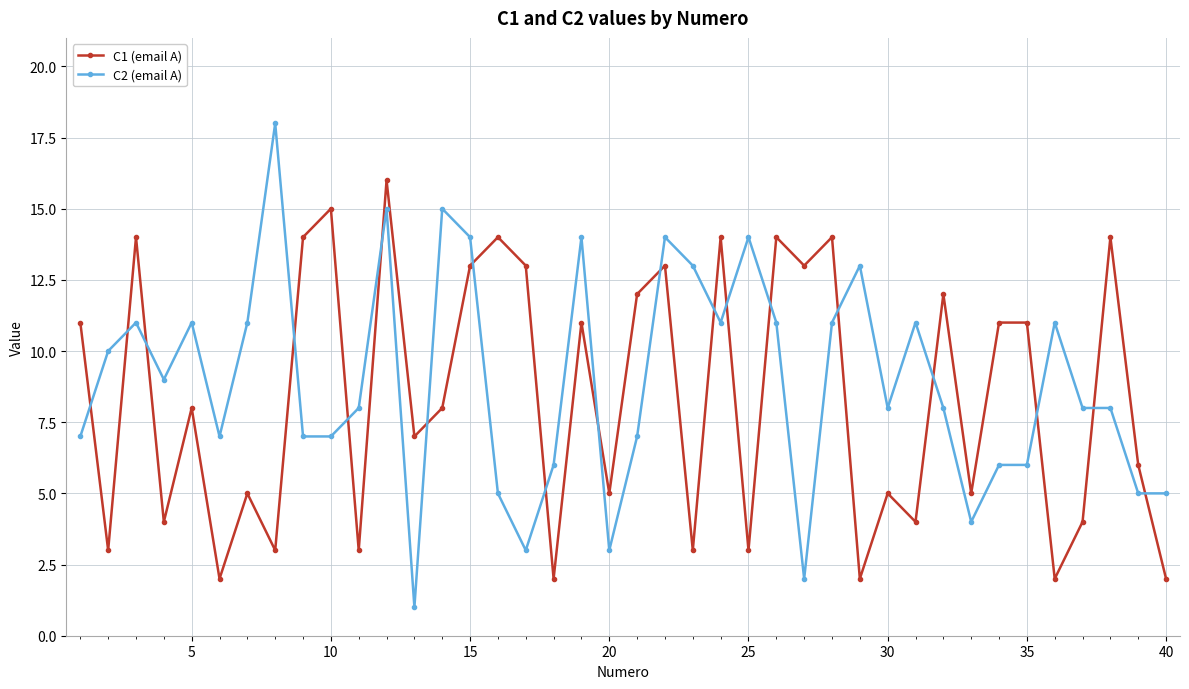

True or false: C1 (email A) and C2 (email A) cross at least once.

True